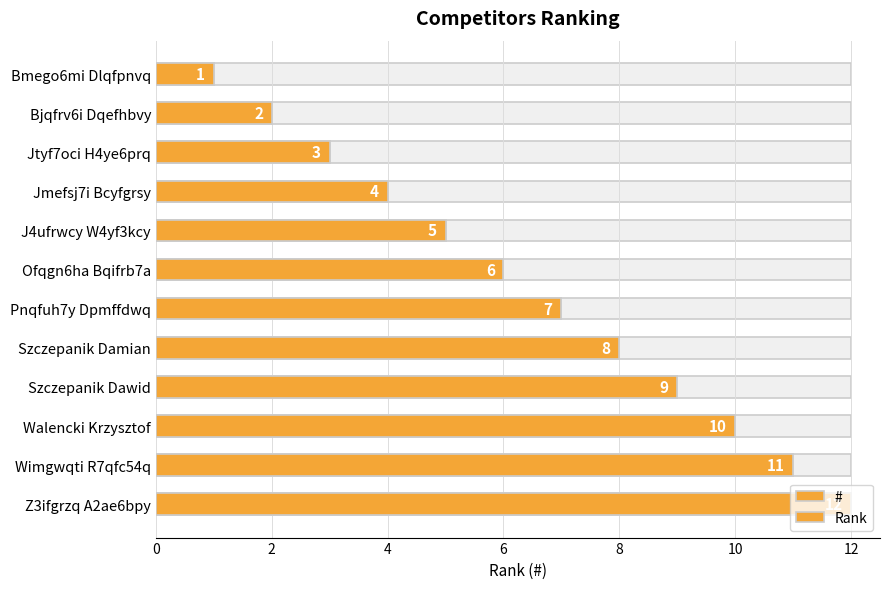

What value does the # series have at Wimgwqti R7qfc54q, to the nearest 5?

10